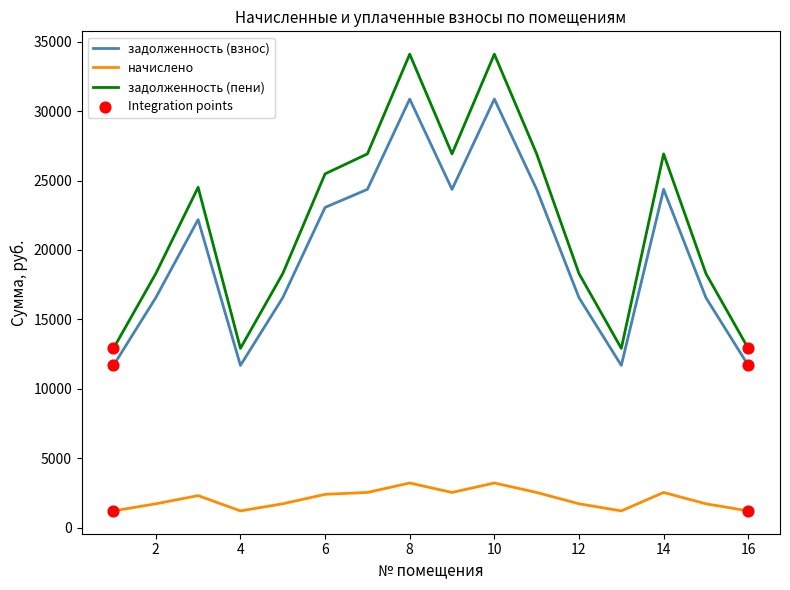

Which series has the widest spread of values?

задолженность (пени)